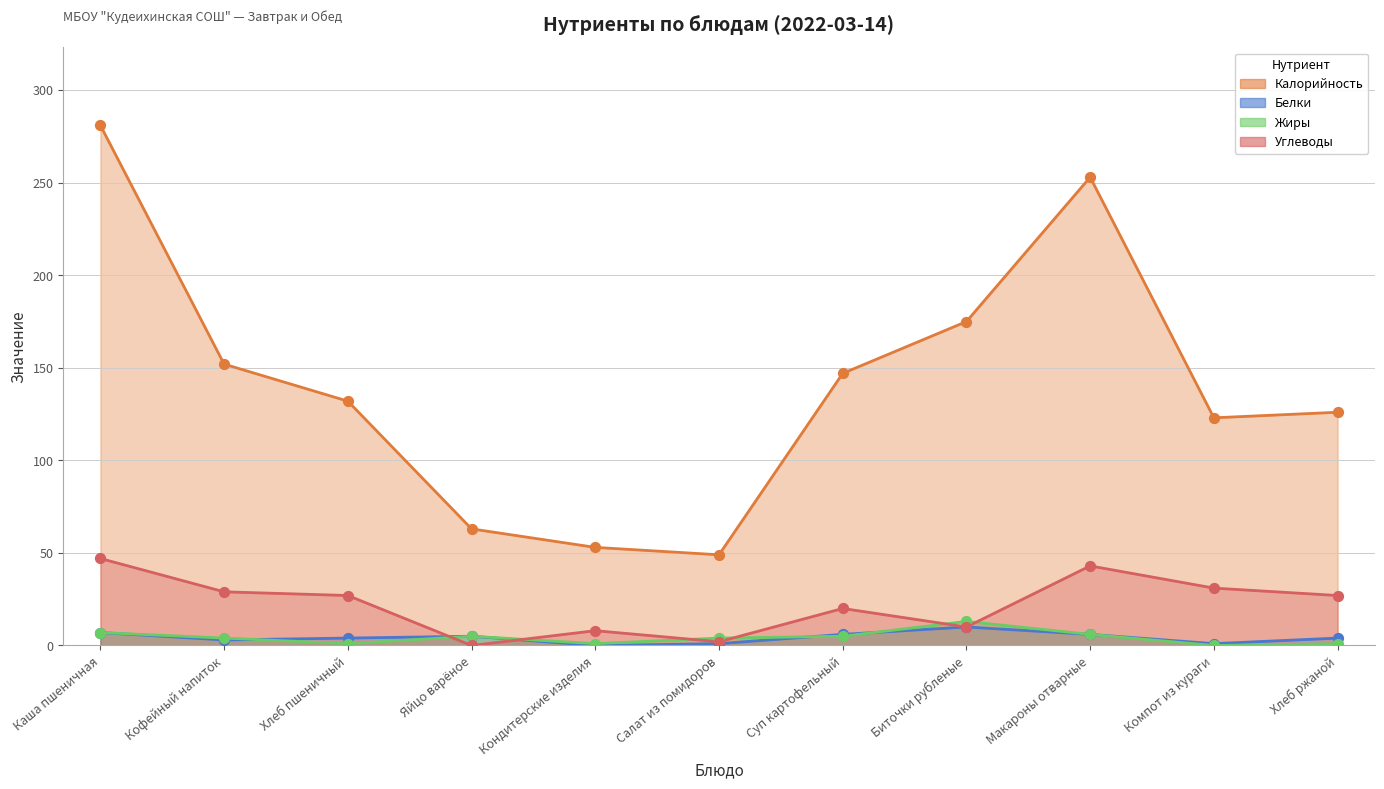

Which series has the largest total across all categories?

Калорийность